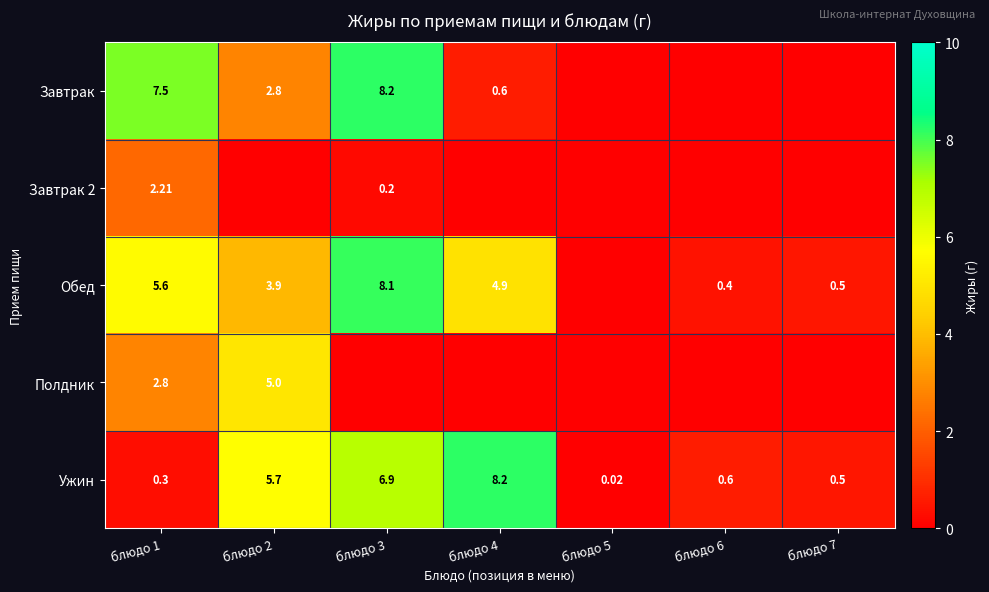

The value of Ужин at блюдо 4 is 8.2. True or false?

True